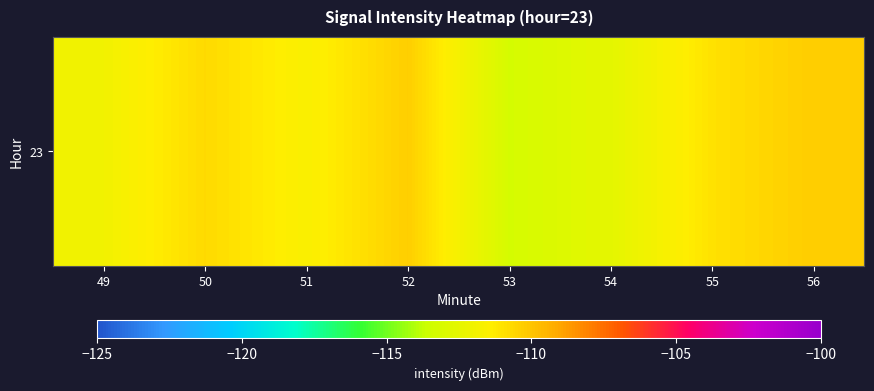

What is the difference between the values at 55 and 49?

1.0